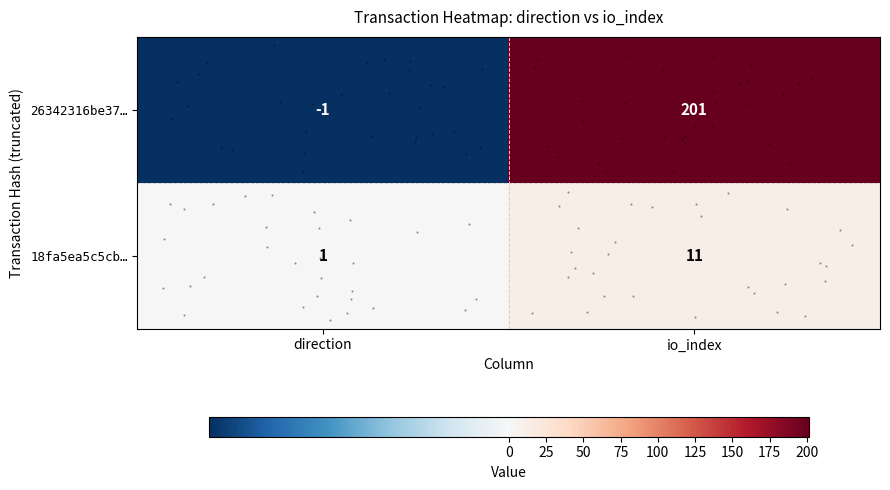

Is it true that 26342316be37… equals 317 at io_index?

False